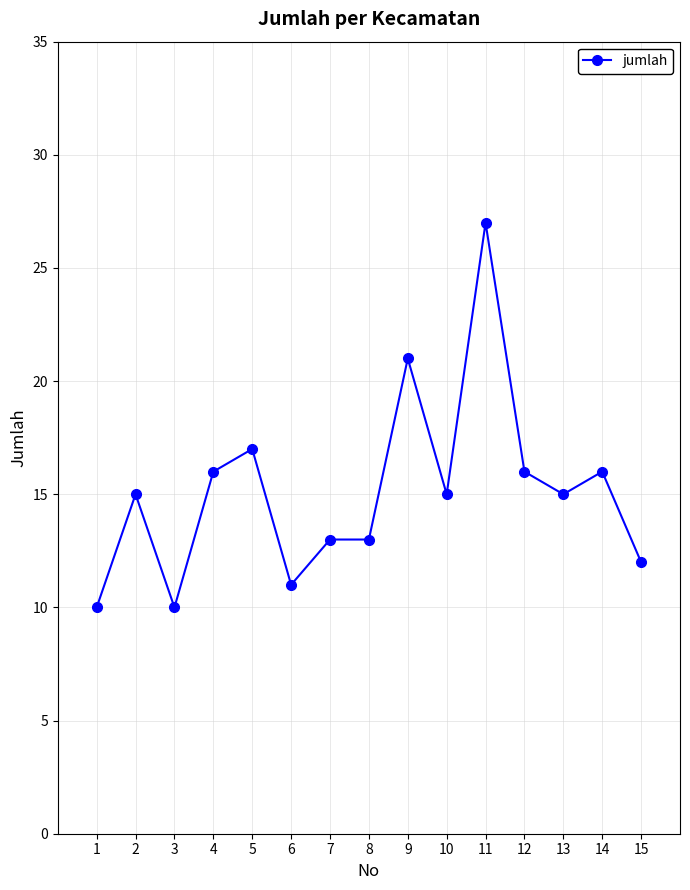

At which category does the data reach its first local valley?

3